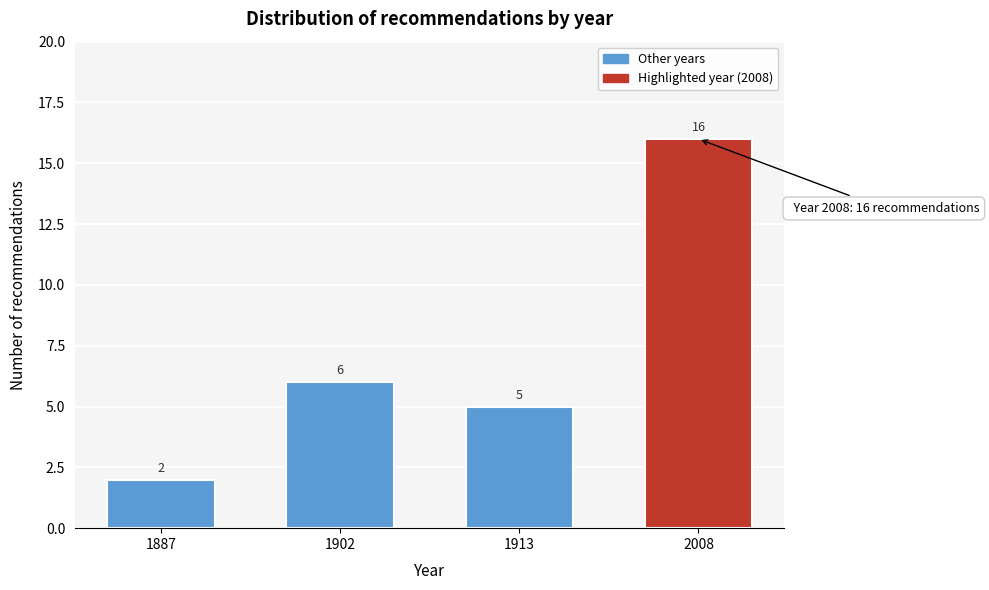

Reading left to right, transcribe all the data shown in this chart.

2	6	5	16